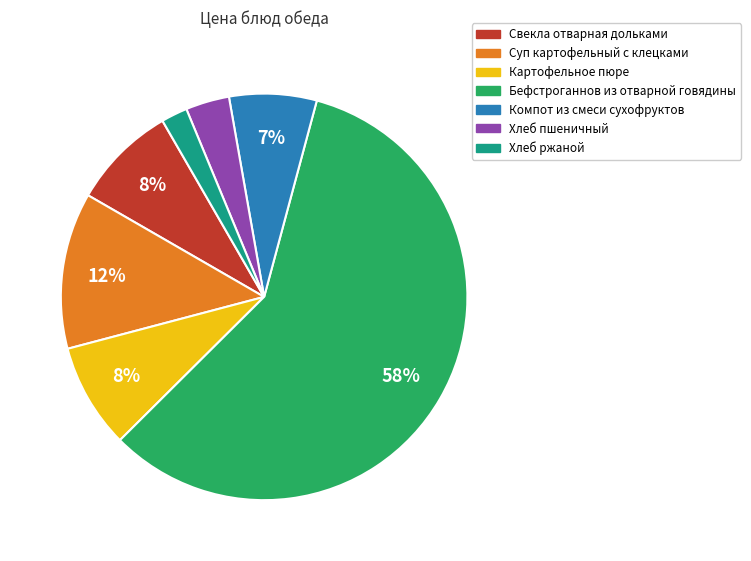

Which has a higher value, Картофельное пюре or Хлеб ржаной?

Картофельное пюре